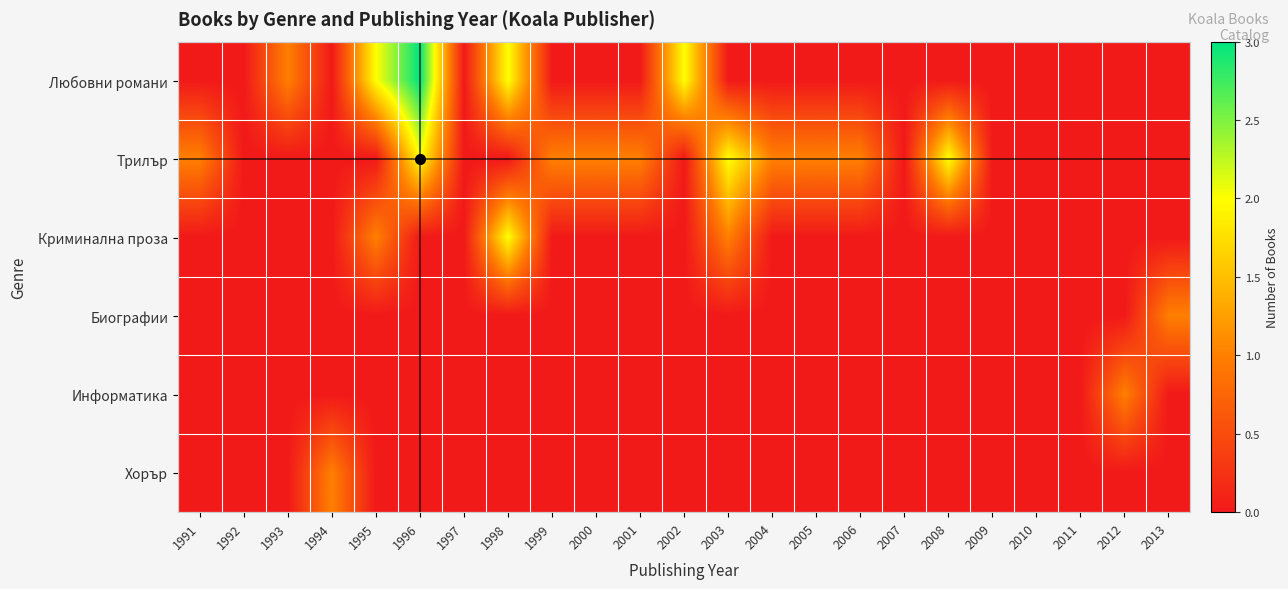

Between 2013 and 2006, which is larger?

2013